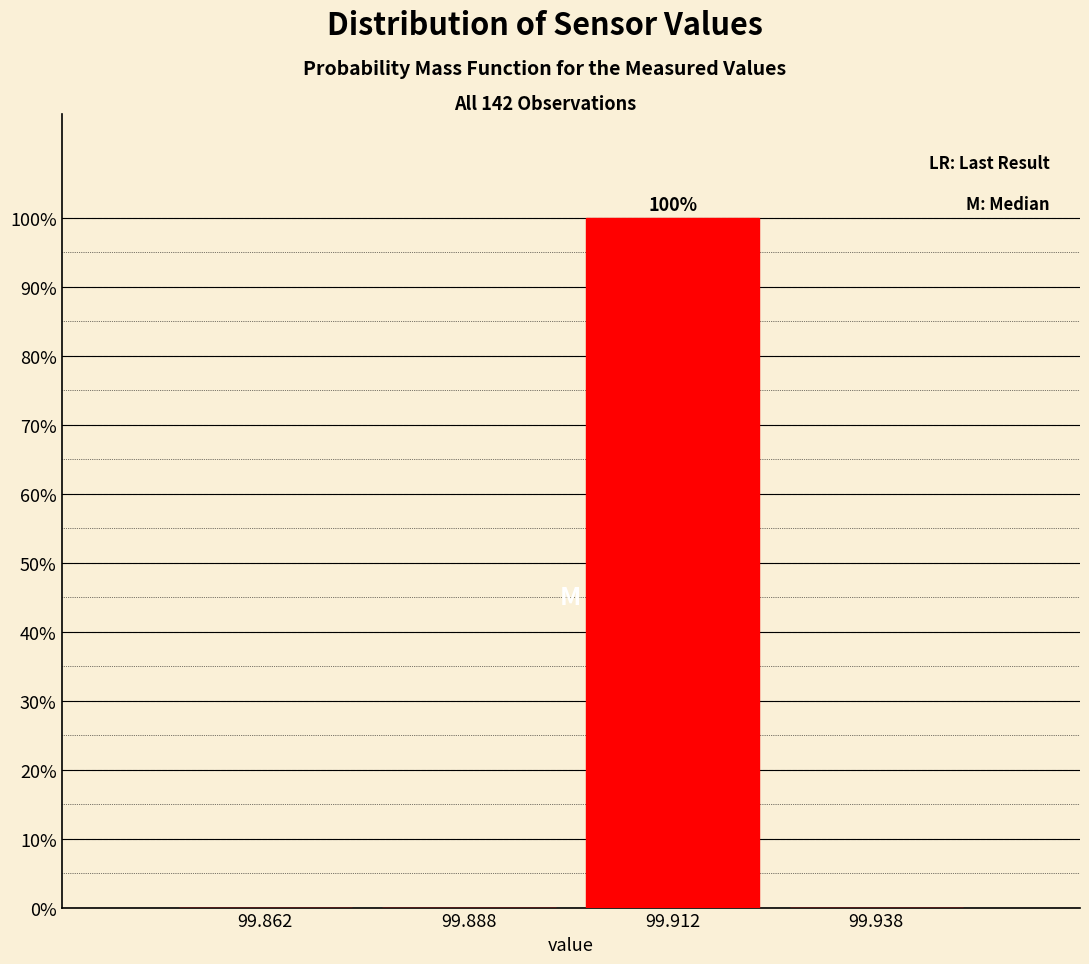

Over which range of the x-axis is the bar tallest?

99.900 to 99.925